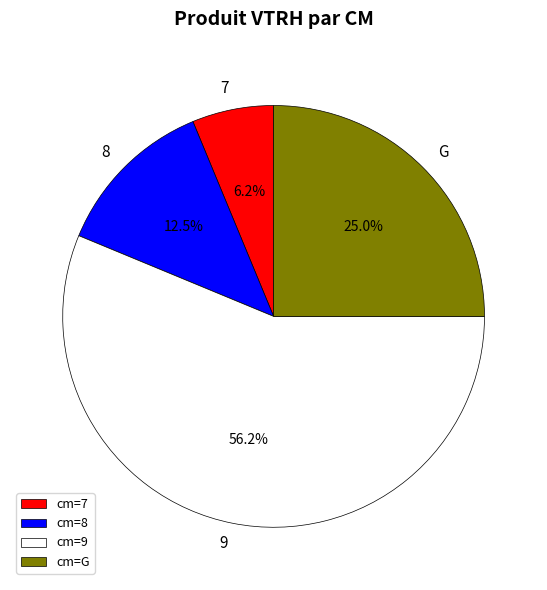

Does any single category account for the majority?

Yes